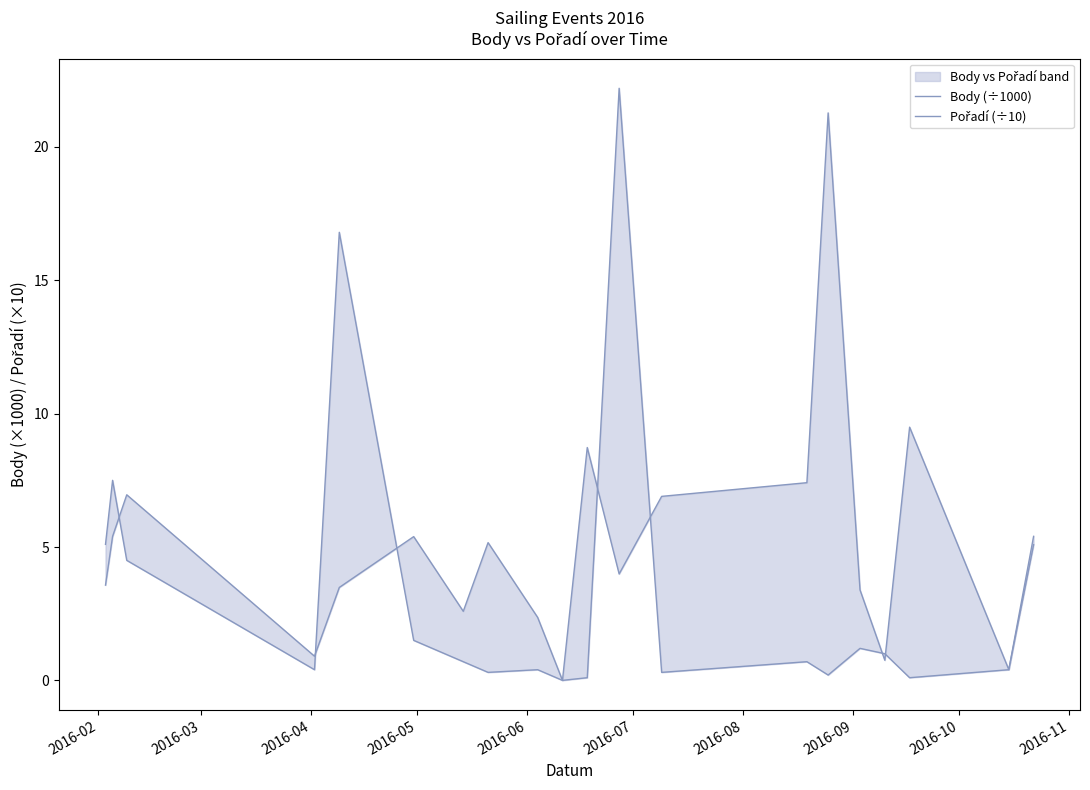

What are all the series names shown in the legend?

Body (÷1000), Pořadí (÷10)